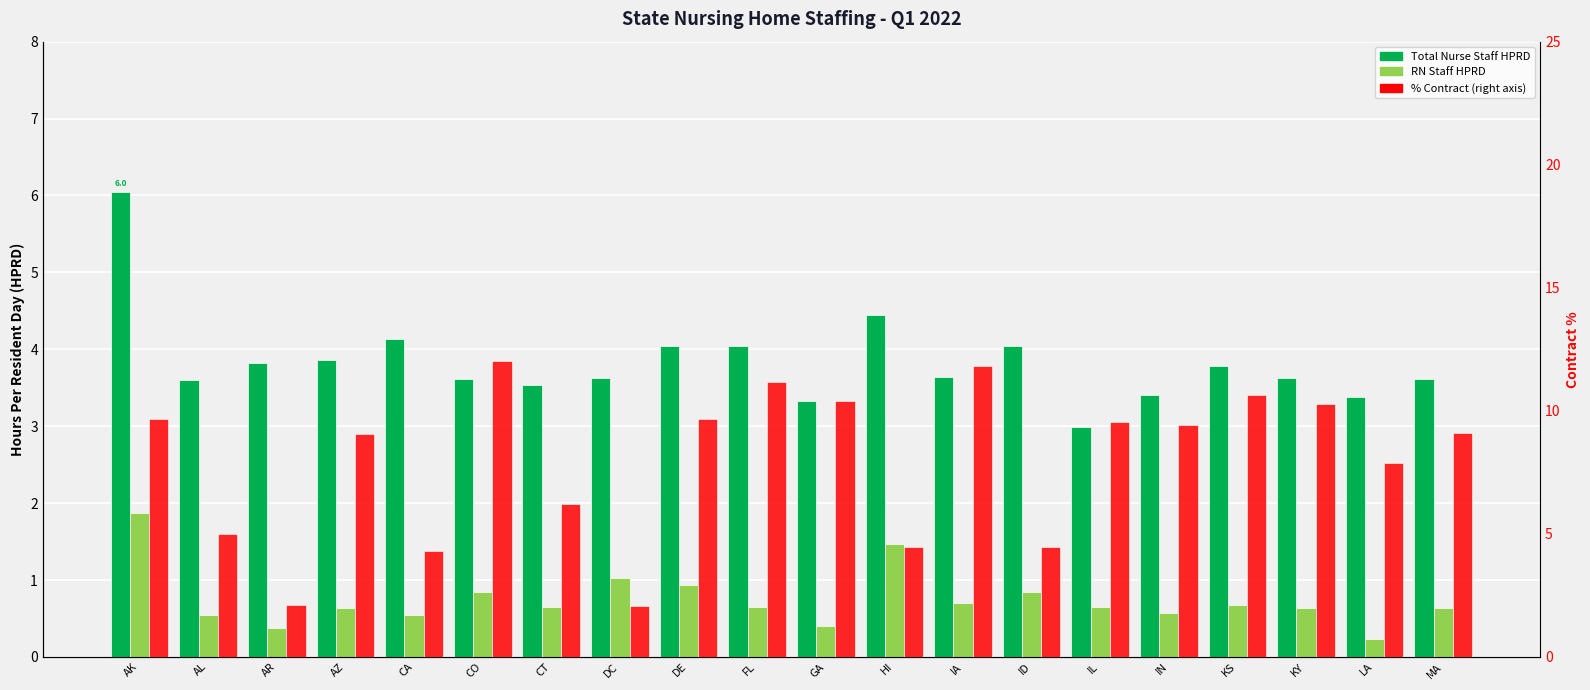

What is the total value across all series at GA?

14.1